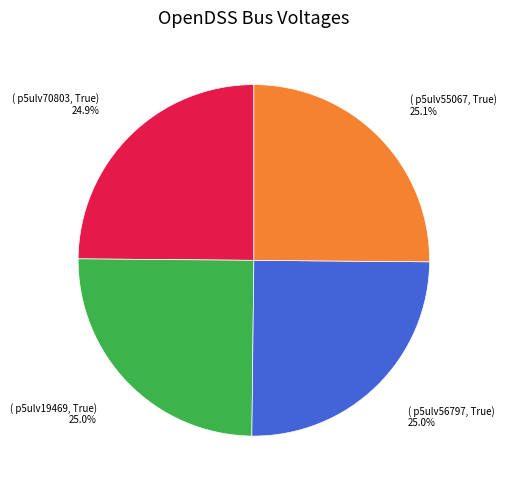

Is there a majority slice in this chart?

No